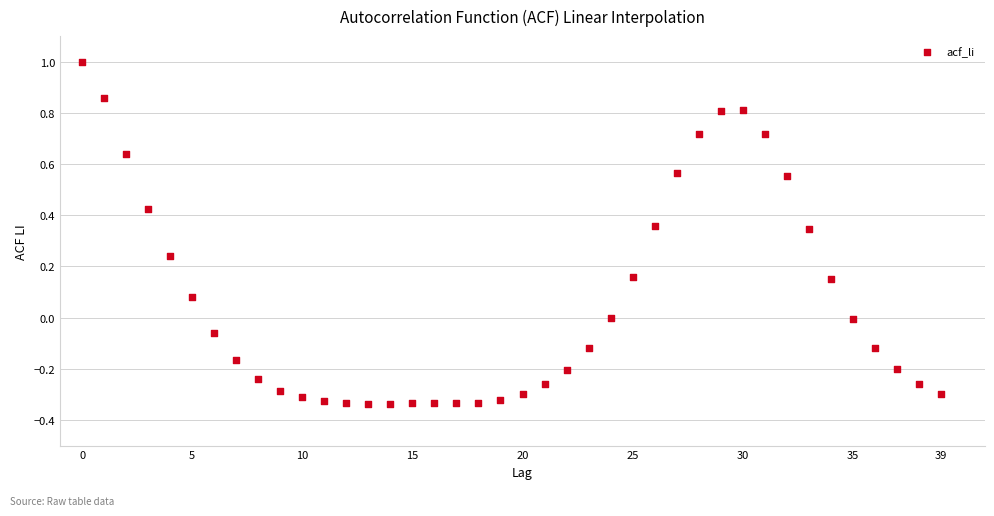

What is the range of Y values (max minus min)?

1.3